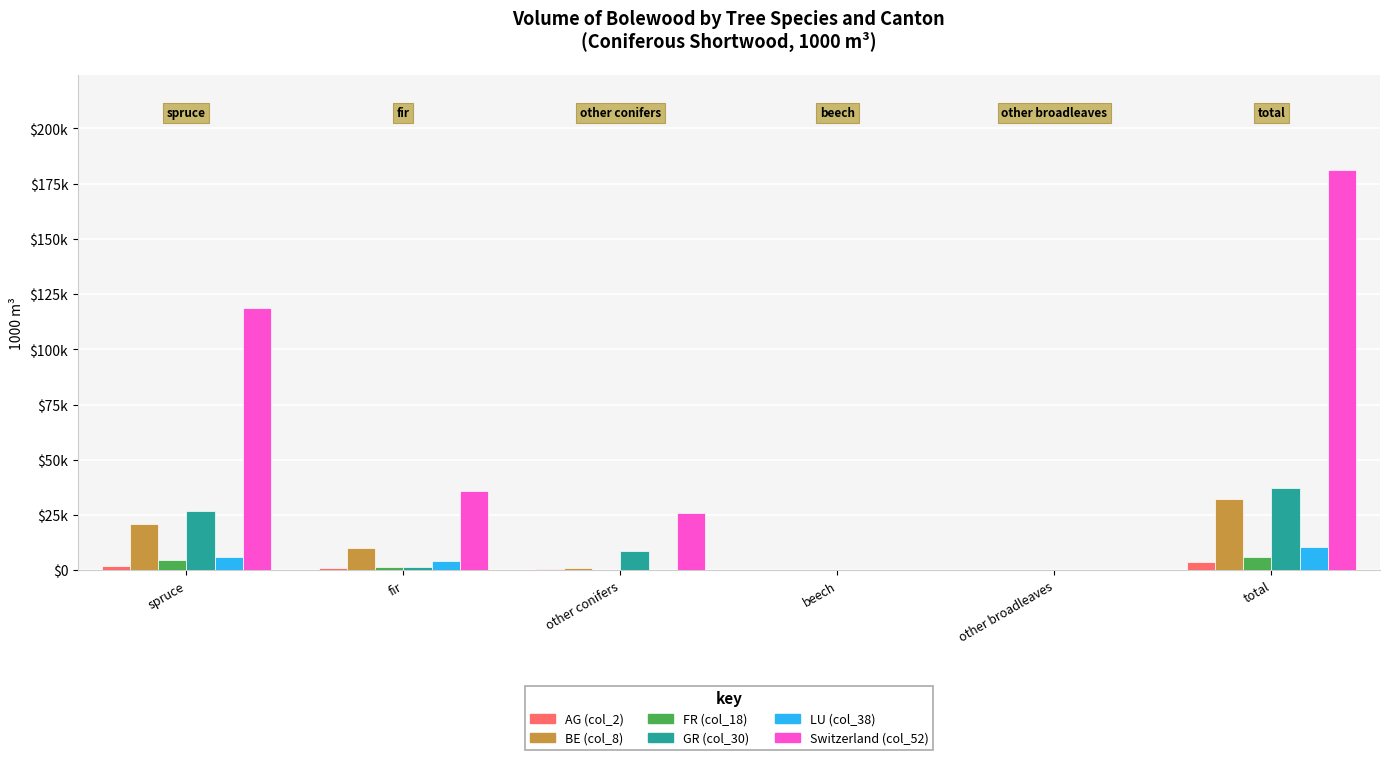

Are the bars grouped side by side (vs. stacked)?

Yes